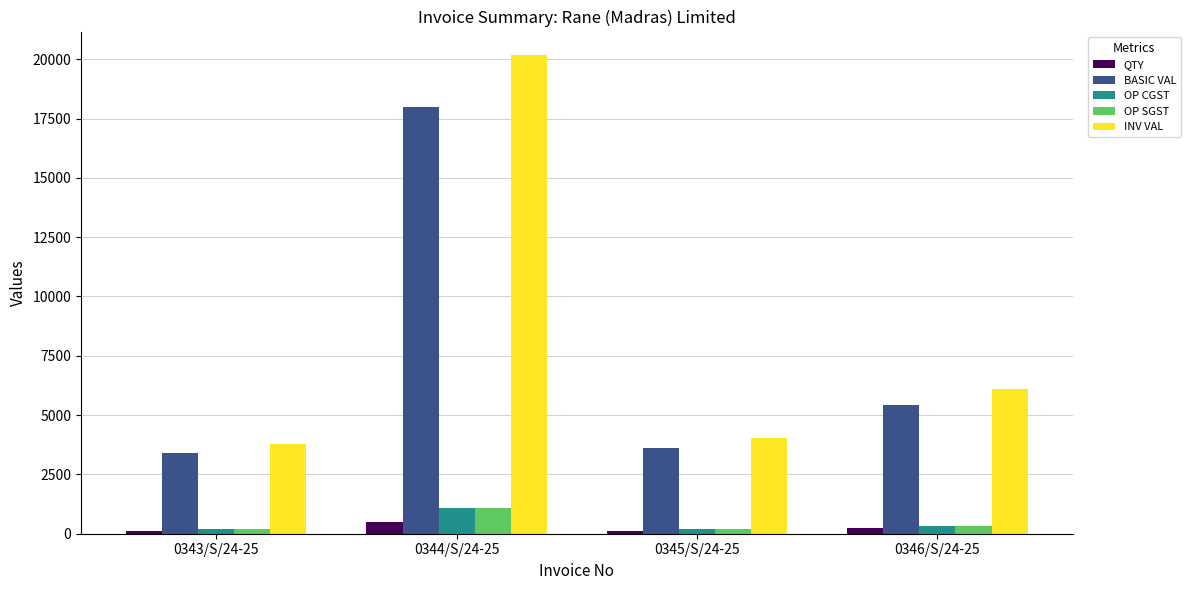

Which series has the largest total across all categories?

INV VAL